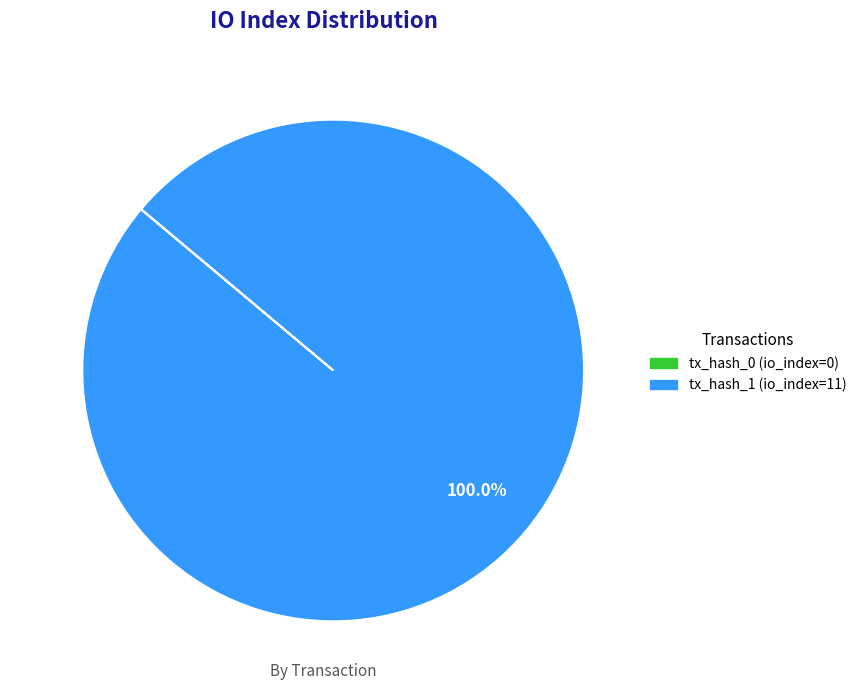

What is the largest slice in the pie chart?

tx_hash_1